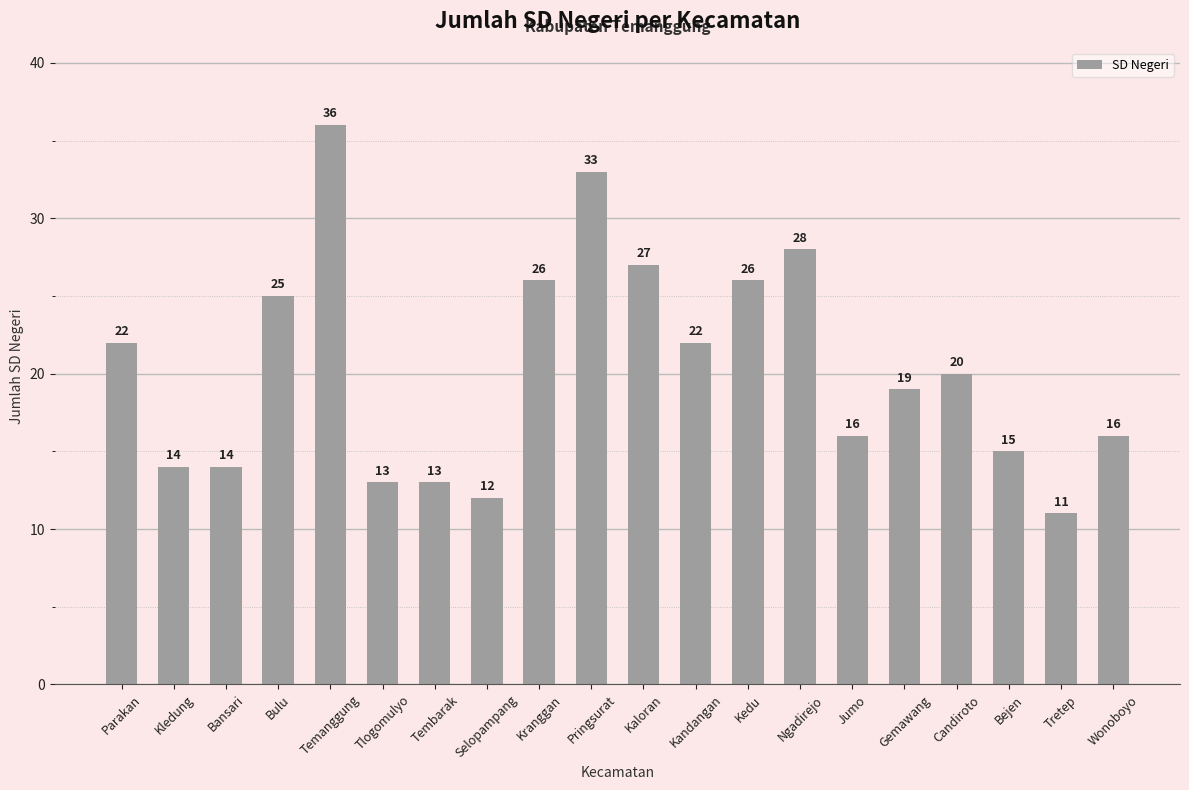

What is the average value?

20